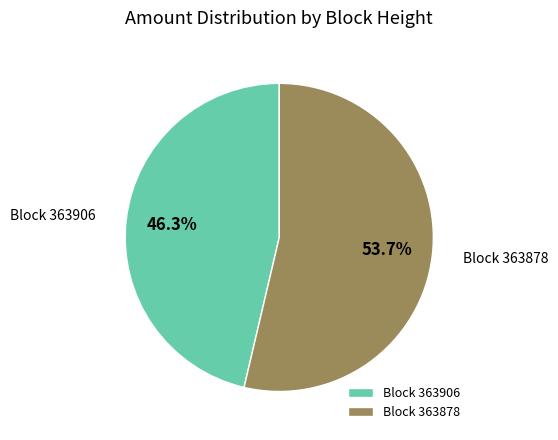

Which has a higher value, Block 363878 or Block 363906?

Block 363878